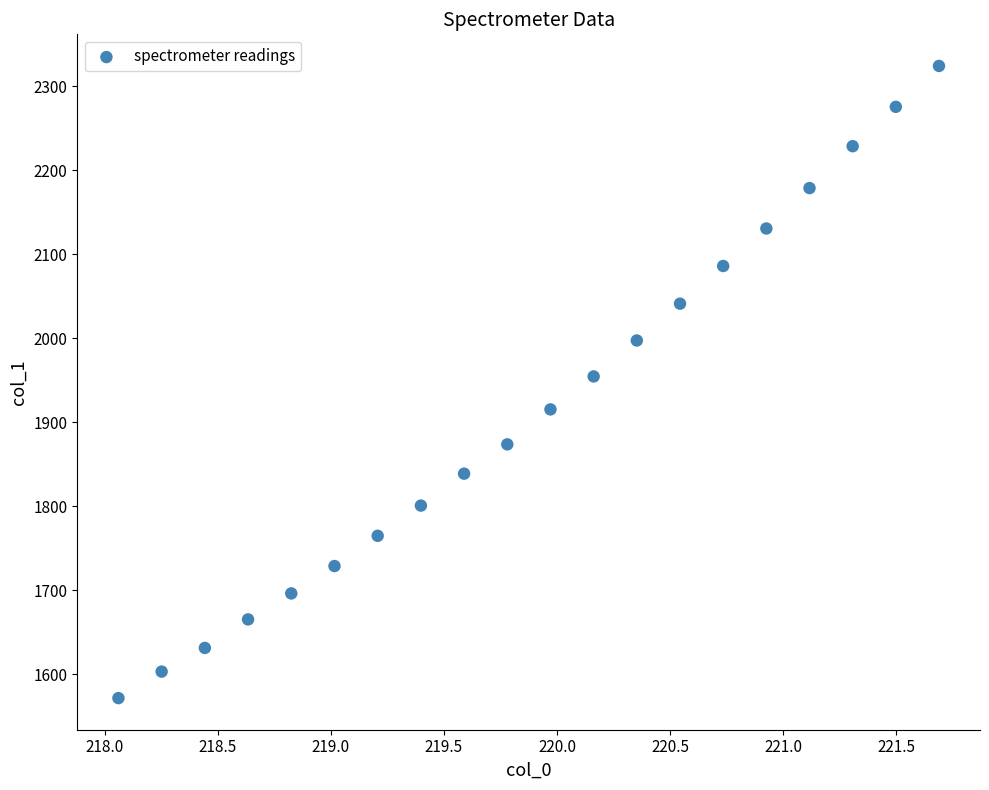

What is the range of Y values (max minus min)?

752.5